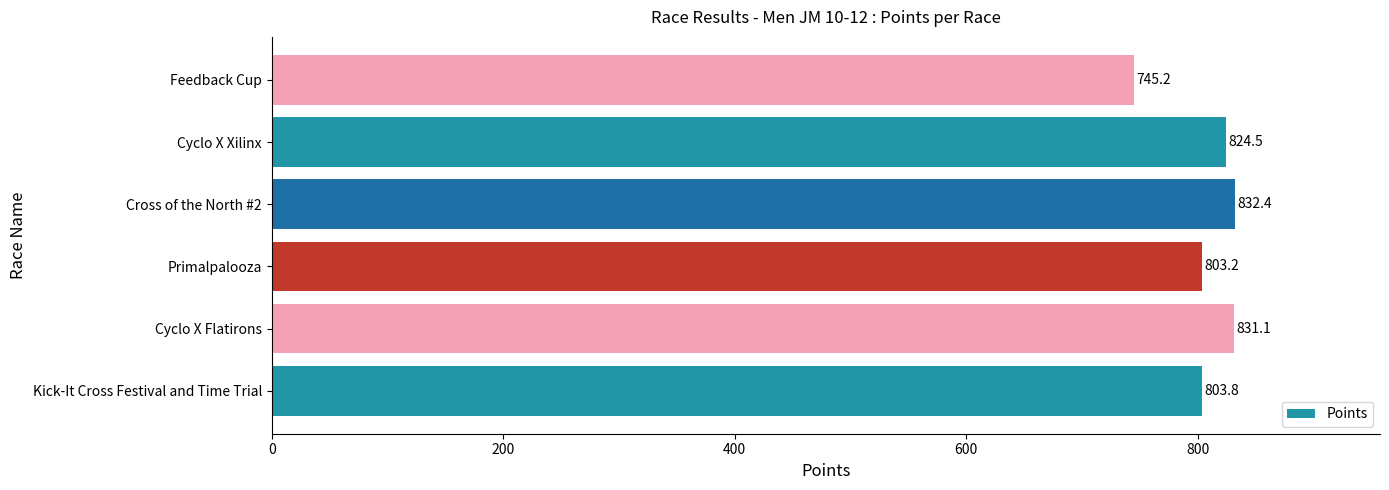

Is it true that the value at Feedback Cup is 745.2?

True